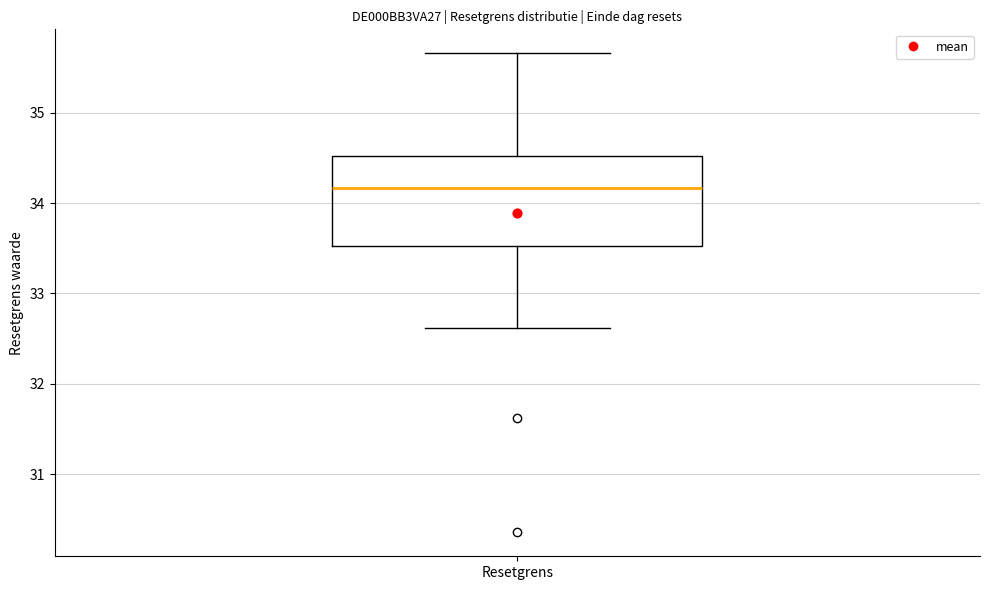

Read this box plot against the y-axis: the position of the median line, the range covered by the box, and the ends of both whiskers. The values are not printed on the chart, so give them approximately, as read against the axis.

median 34.2, box 33.5 to 34.5, whiskers 32.6 to 35.7